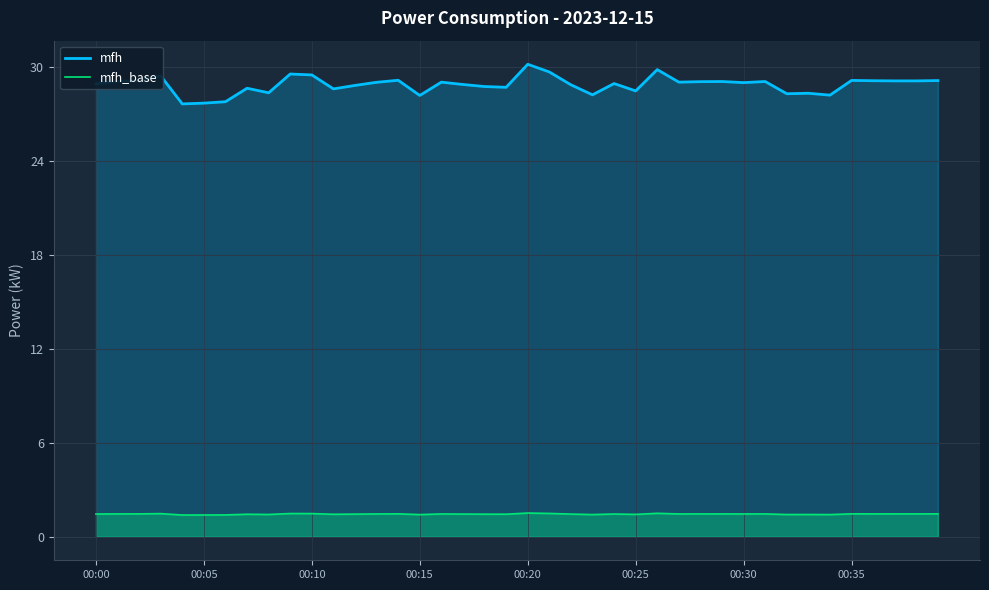

At 28, list the series in order from largest to smallest.

mfh, mfh_base